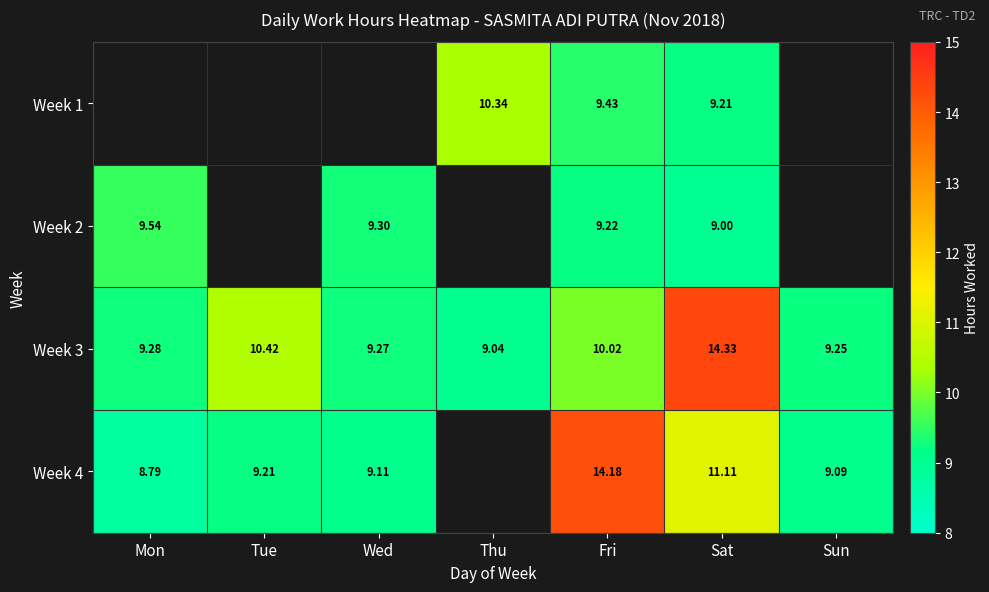

Is the value of Week 3 at Fri greater than the value of Week 1 at Thu?

No